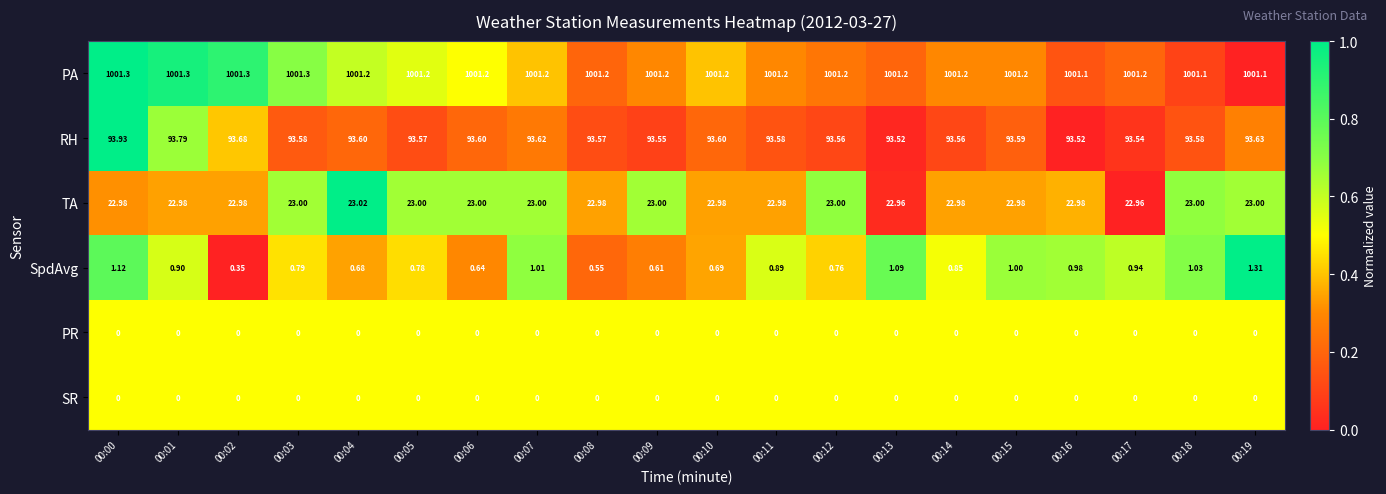

Which series changed the most between 00:04 and 00:07?

SpdAvg